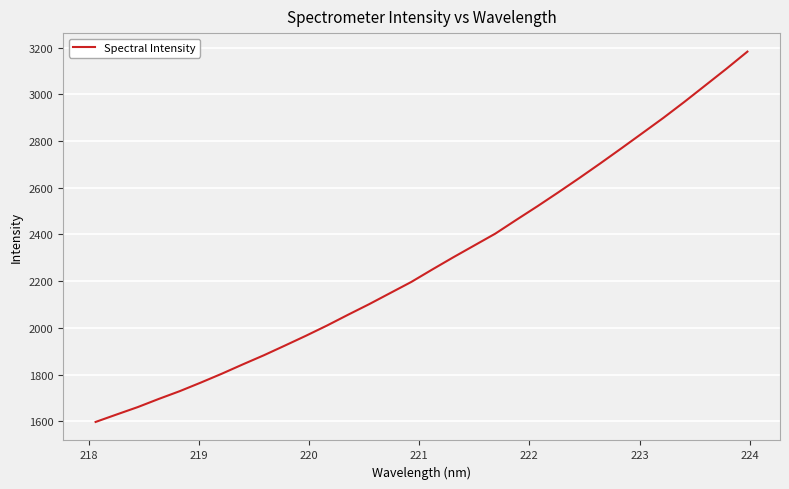

What is the sum of all values?

73023.3